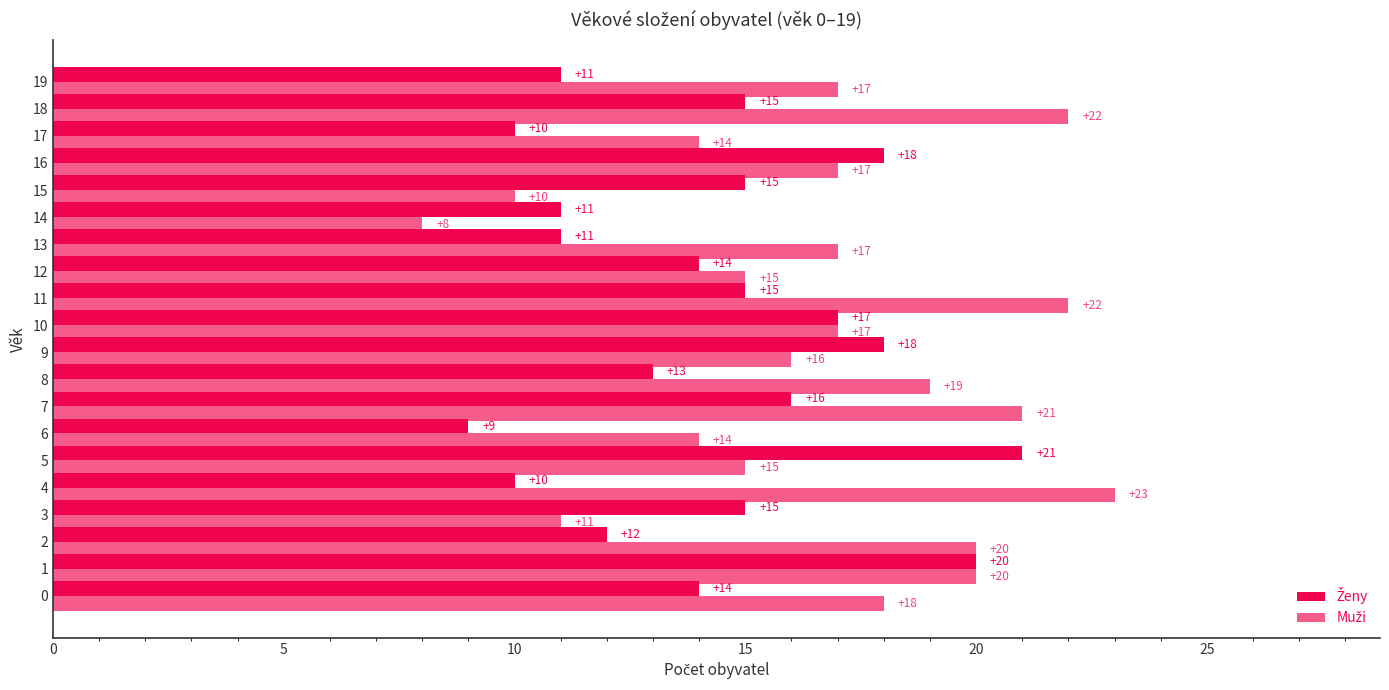

What is the difference between the highest and lowest values at 0?

4